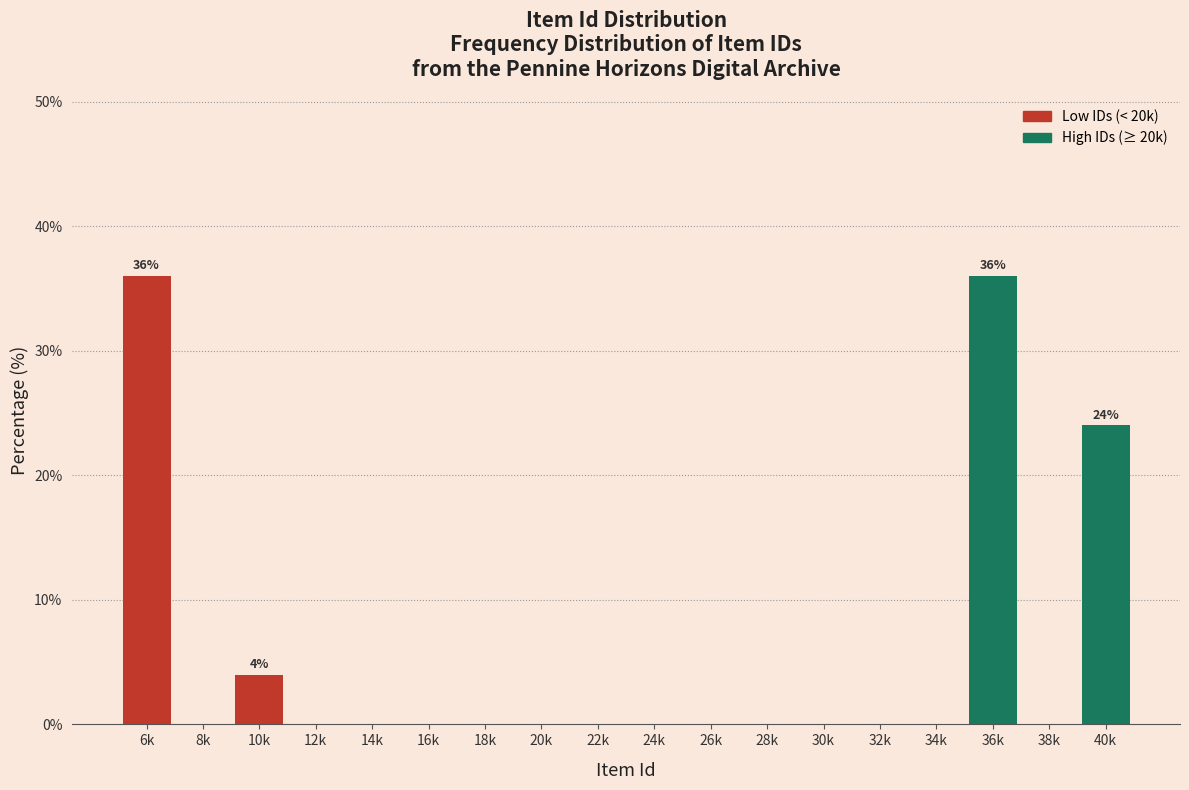

Reading left to right, extract all data points from this chart.

6k=36	8k=0	10k=4	12k=0	14k=0	16k=0	18k=0	20k=0	22k=0	24k=0	26k=0	28k=0	30k=0	32k=0	34k=0	36k=36	38k=0	40k=24